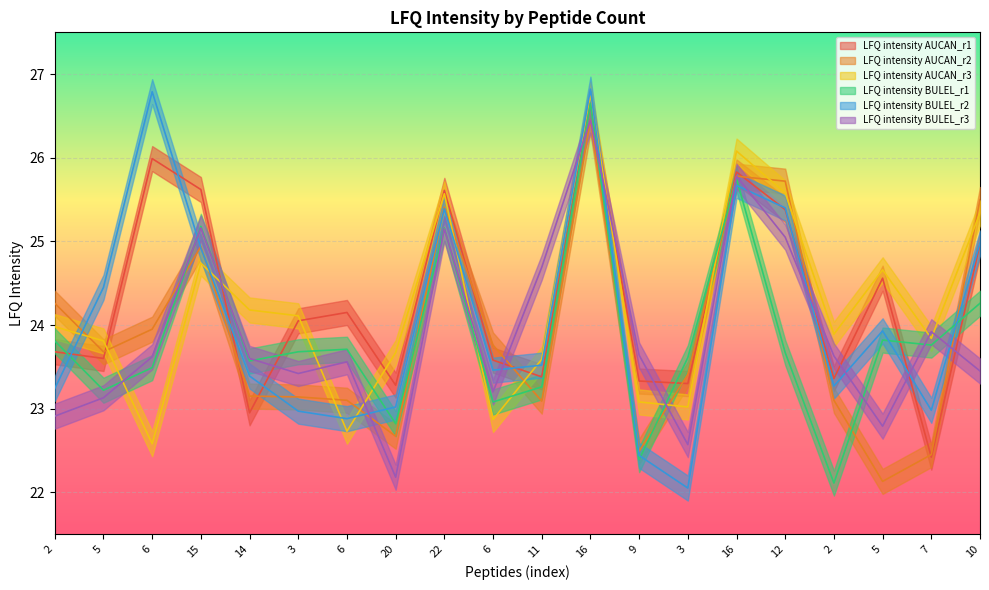

List the series in order of their peak value, lowest first.

LFQ intensity AUCAN_r2, LFQ intensity BULEL_r3, LFQ intensity AUCAN_r1, LFQ intensity BULEL_r1, LFQ intensity AUCAN_r3, LFQ intensity BULEL_r2